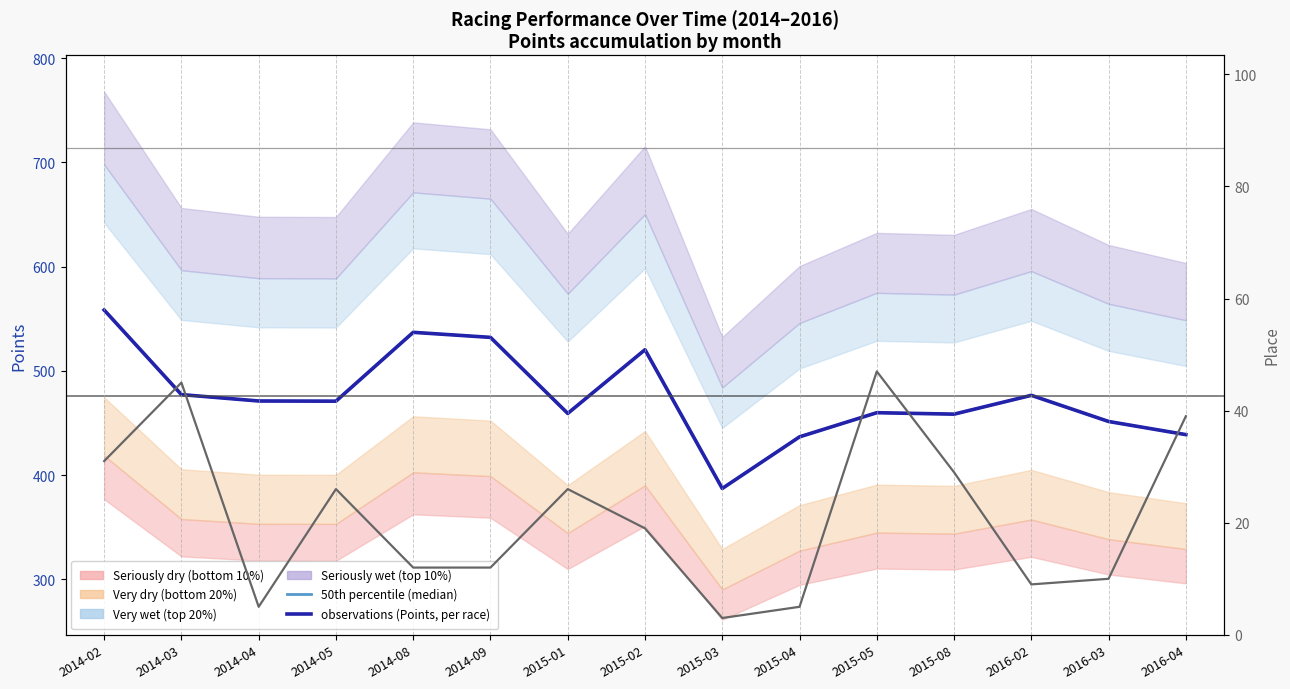

What is the greatest value displayed?

558.3